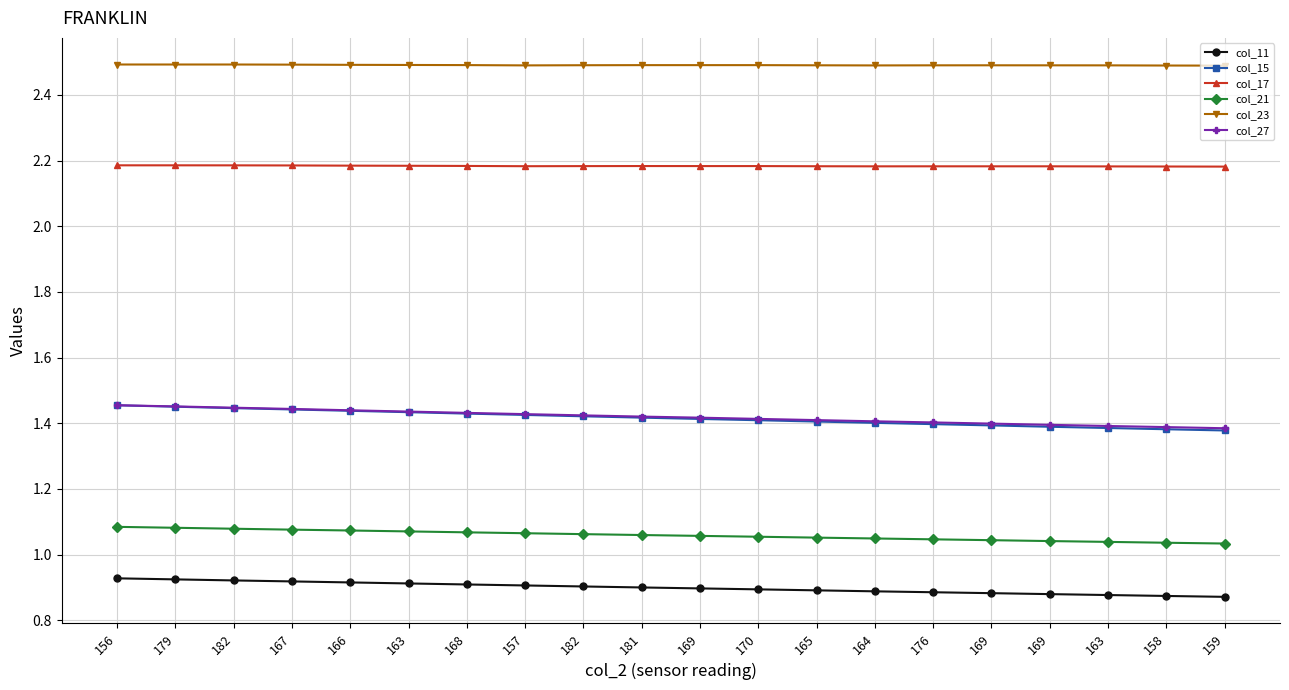

Where is col_21 nearest to the value 1?

159